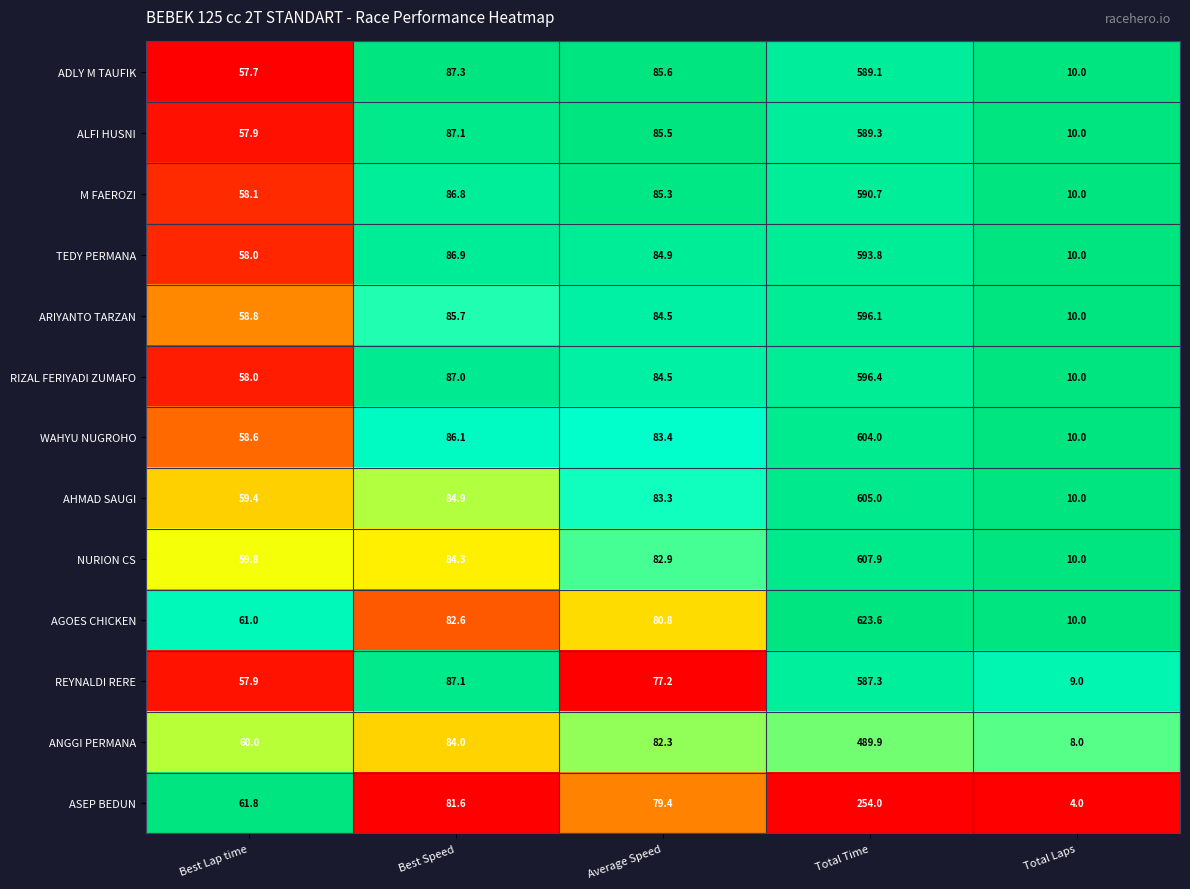

At which category does the chart reach its peak across all series?

Total Time